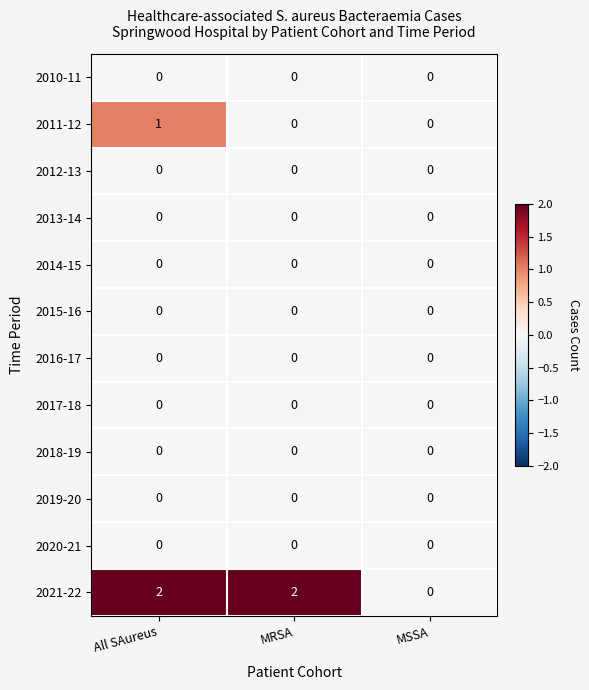

Which series changed the most between All SAureus and MRSA?

2011-12